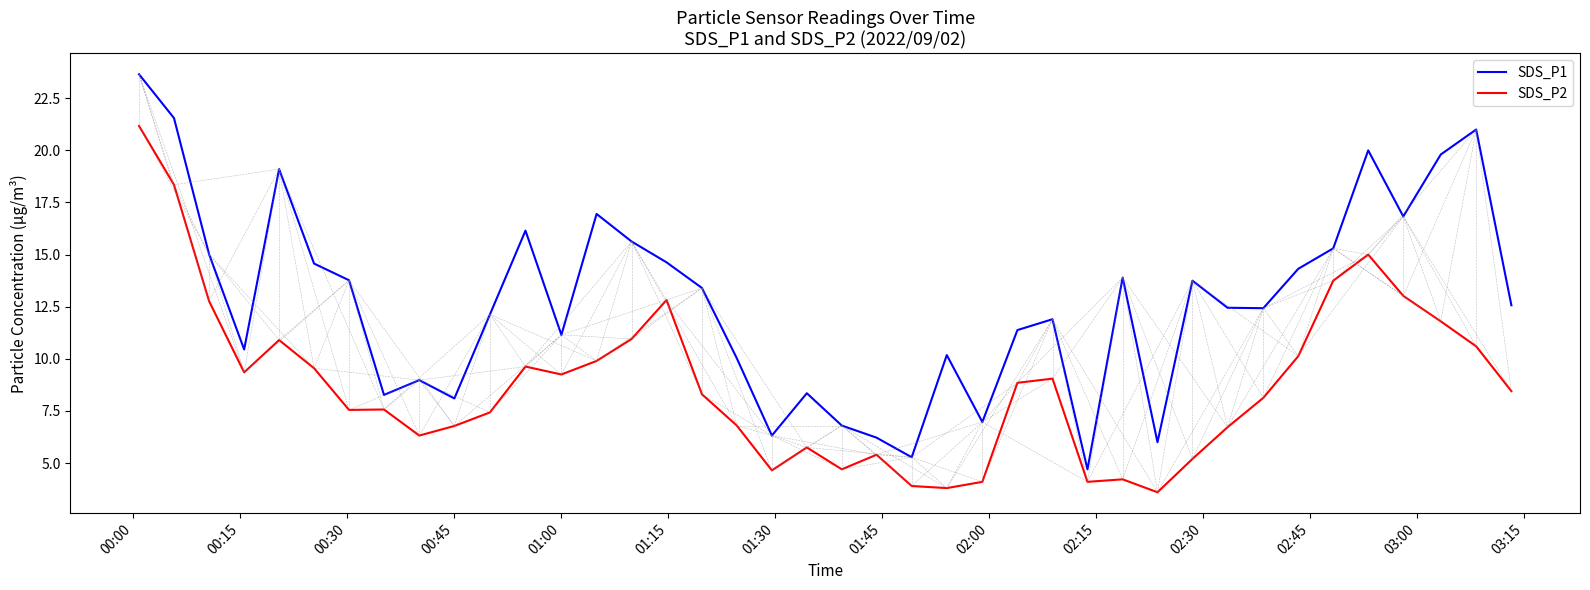

What is the smallest value displayed?

3.6